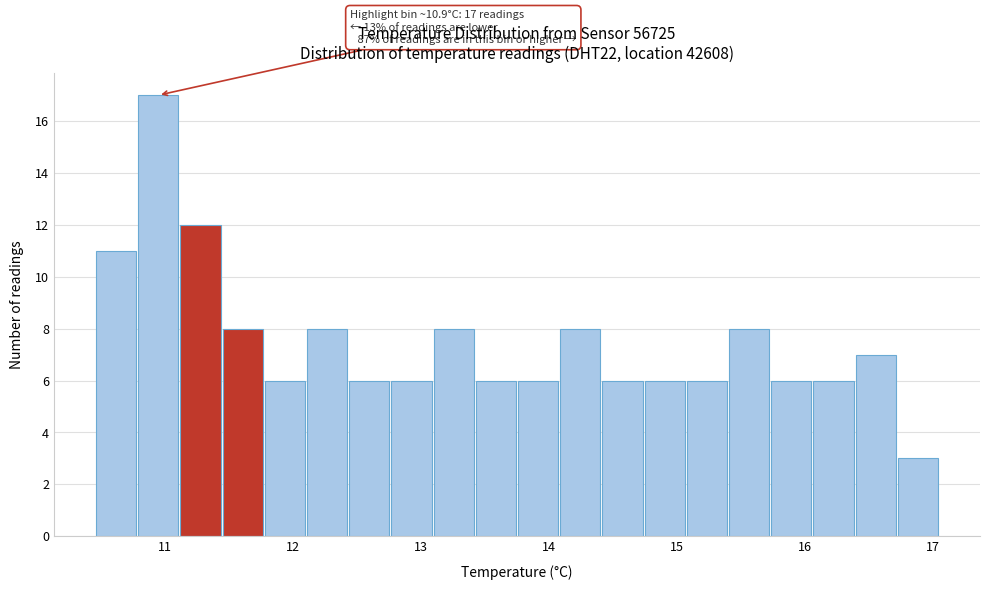

Around what value on the x-axis is the tallest bar? Give the approximate position of its centre, as read against the axis.

10.9